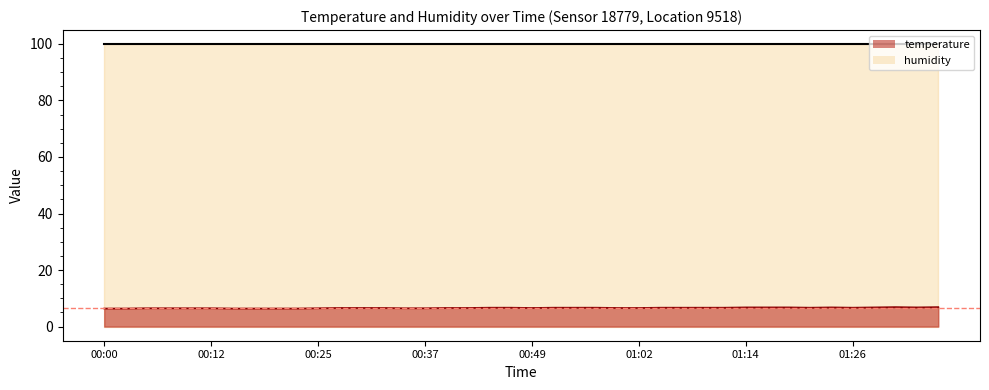

True or false: the data has more than 2 interior local peaks.

False